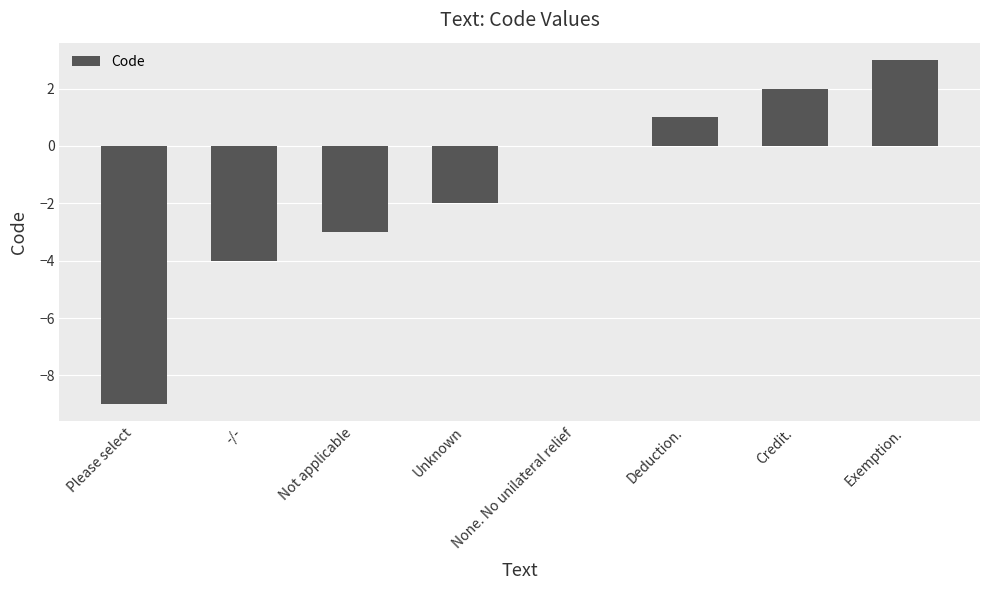

The chart shows a value of -2 at Unknown. True or false?

True